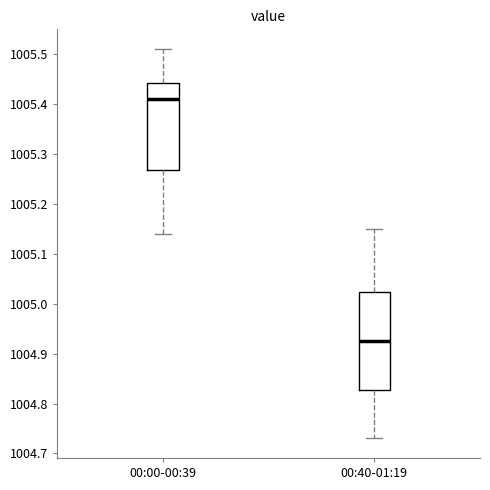

Which box has the lowest median line?

00:40-01:19